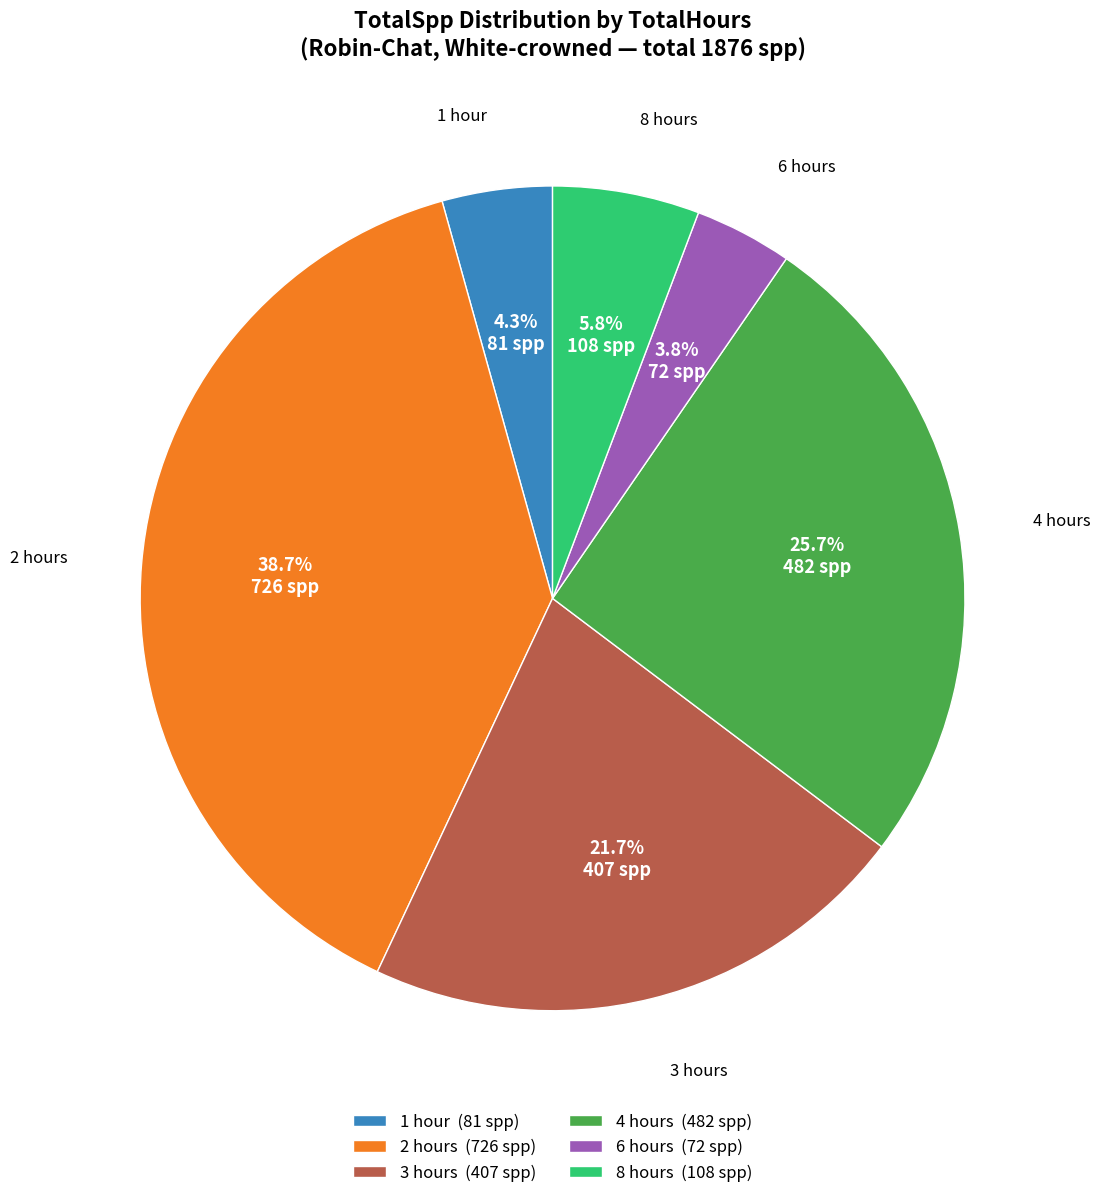

What percentage is NOT represented by 1 hour (81 spp)?

95.7%